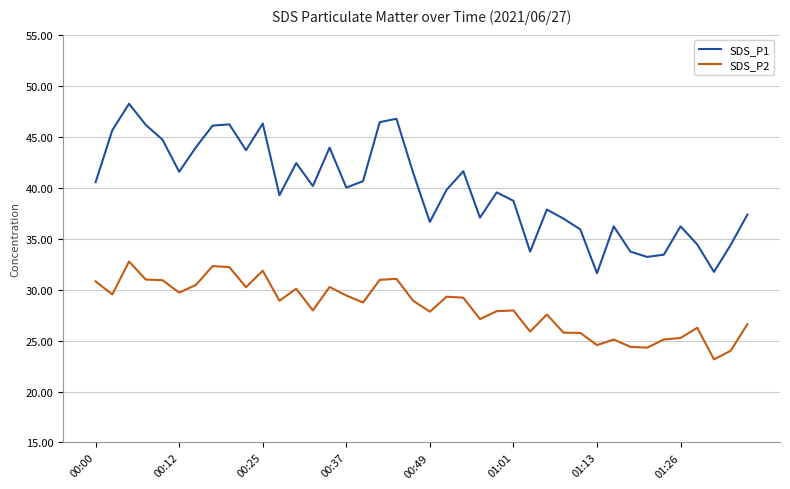

What is the maximum value for SDS_P2?

32.8